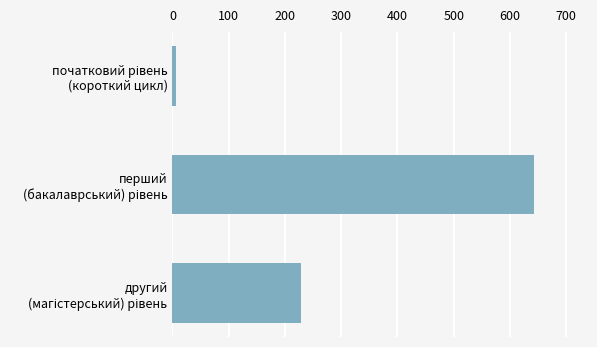

What is the maximum value shown in the chart?

642